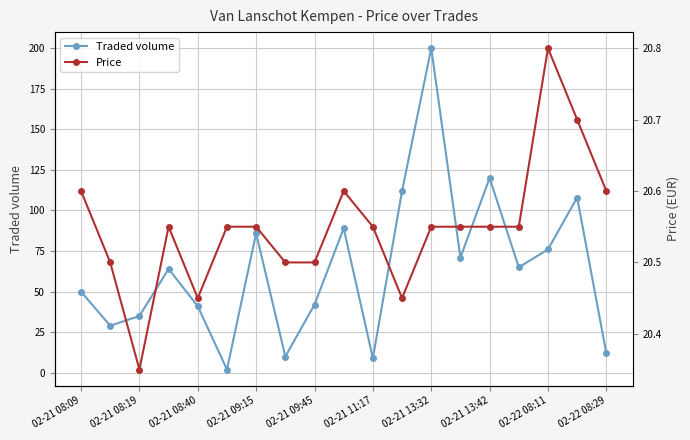

Which series has the widest spread of values?

Traded volume